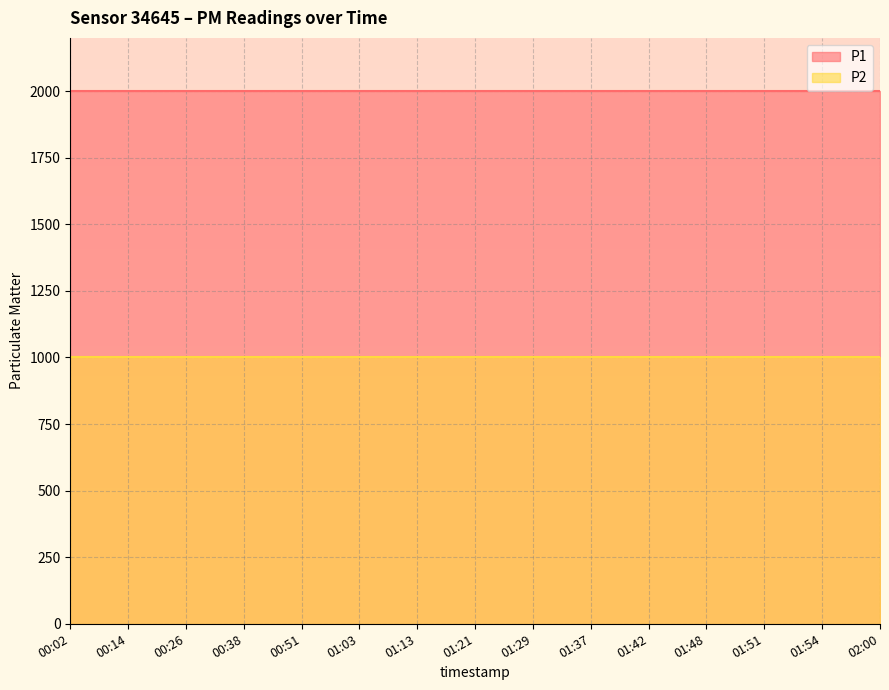

What is the maximum value shown in the chart?

1999.9